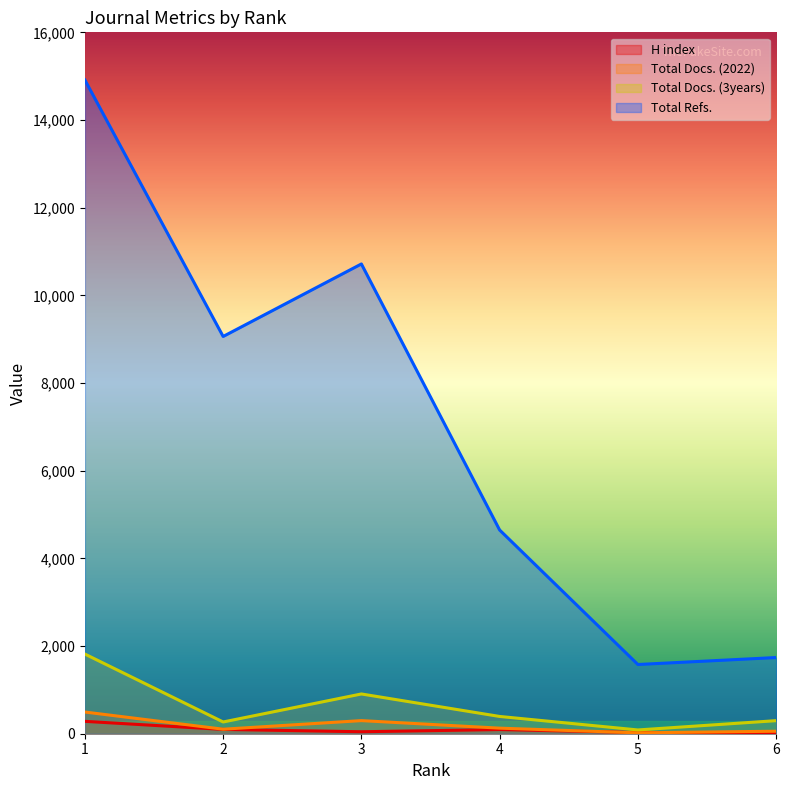

What is the smallest value displayed?

20